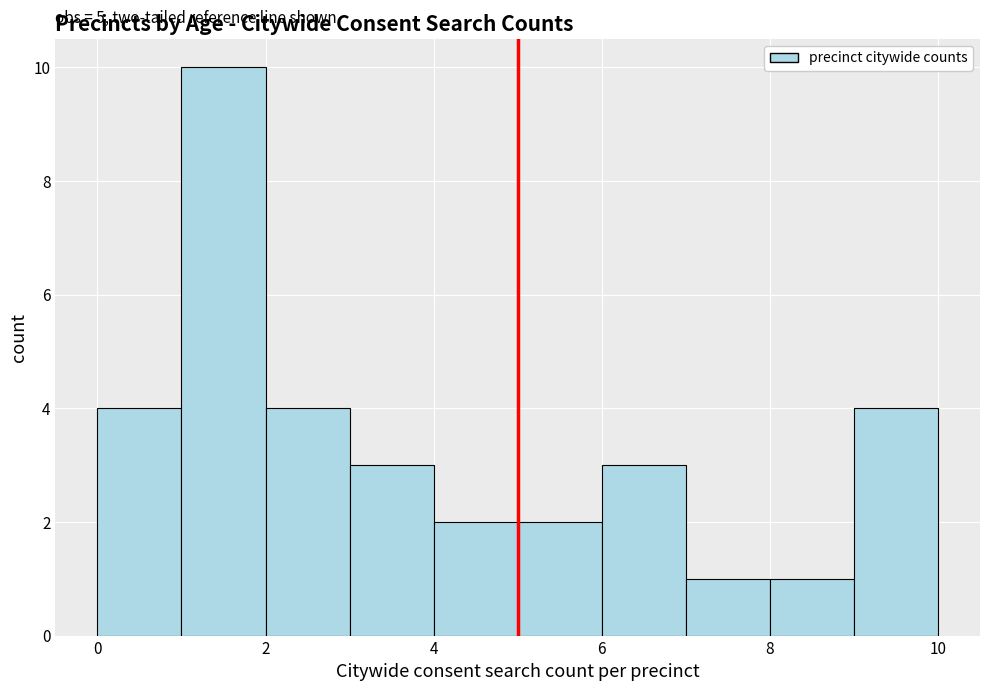

Over which range of the x-axis is the bar tallest?

1 to 2